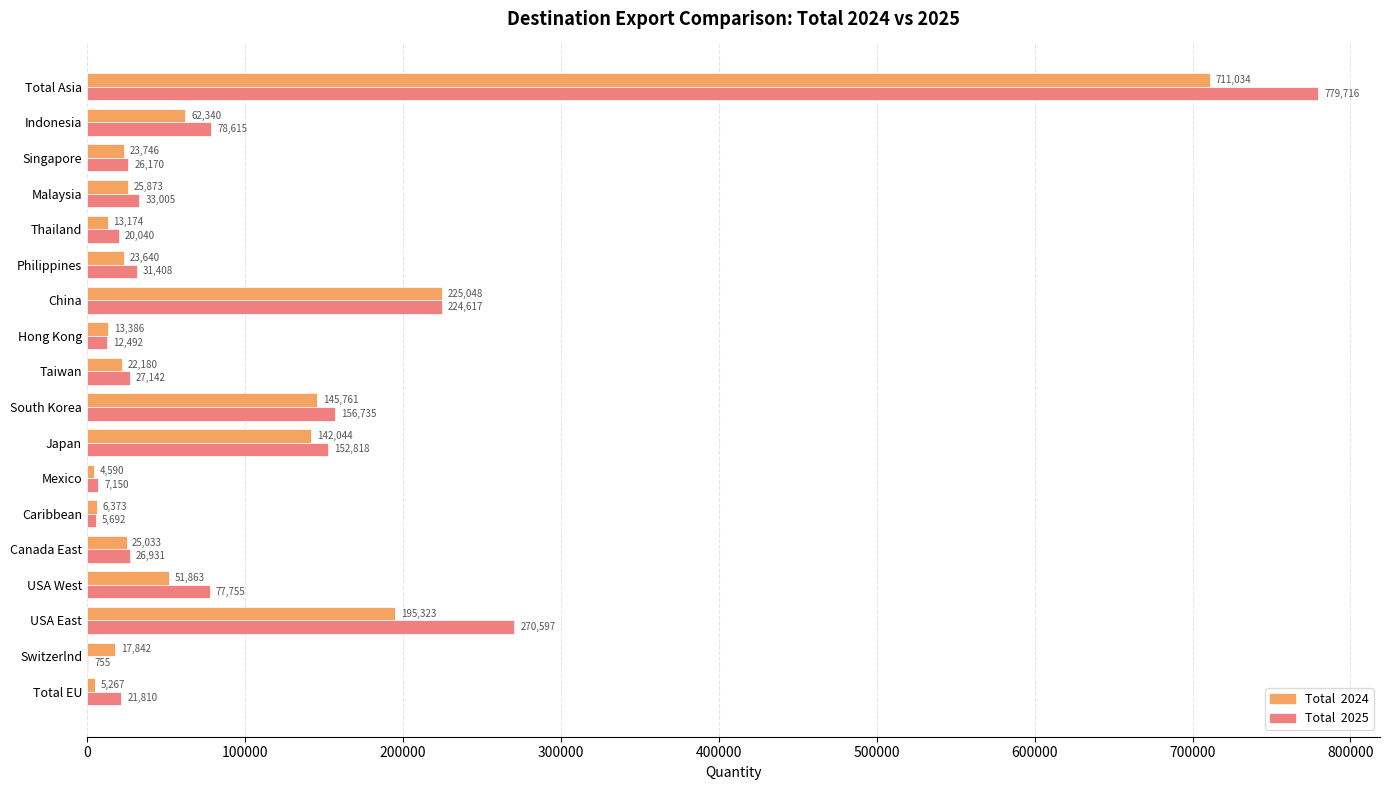

What is the total value across all series at Philippines?

55048.0